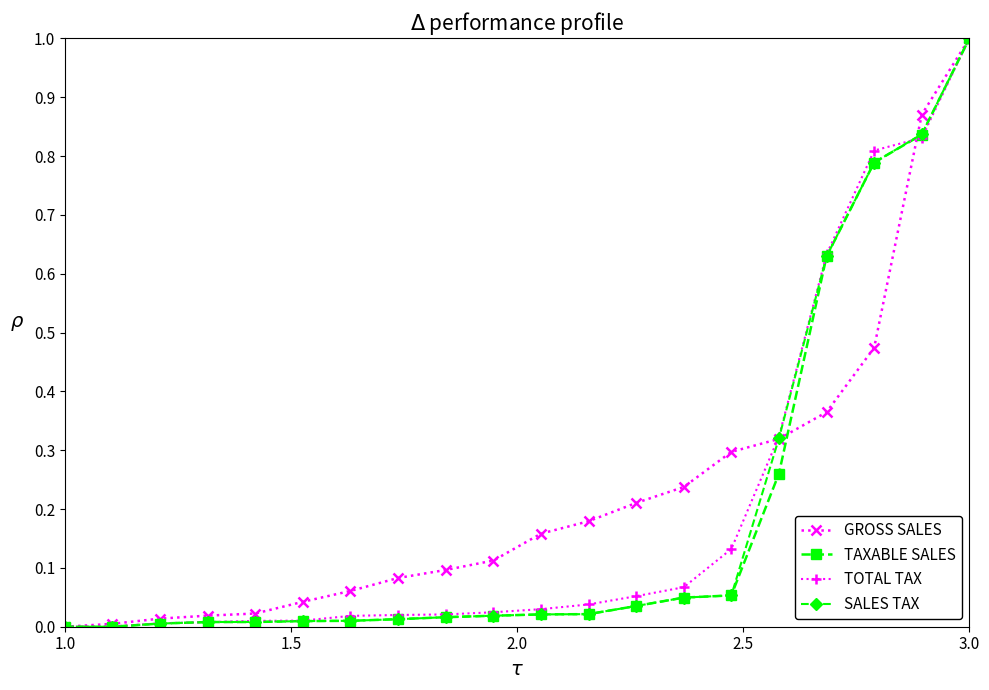

What is the maximum value shown in the chart?

1.0